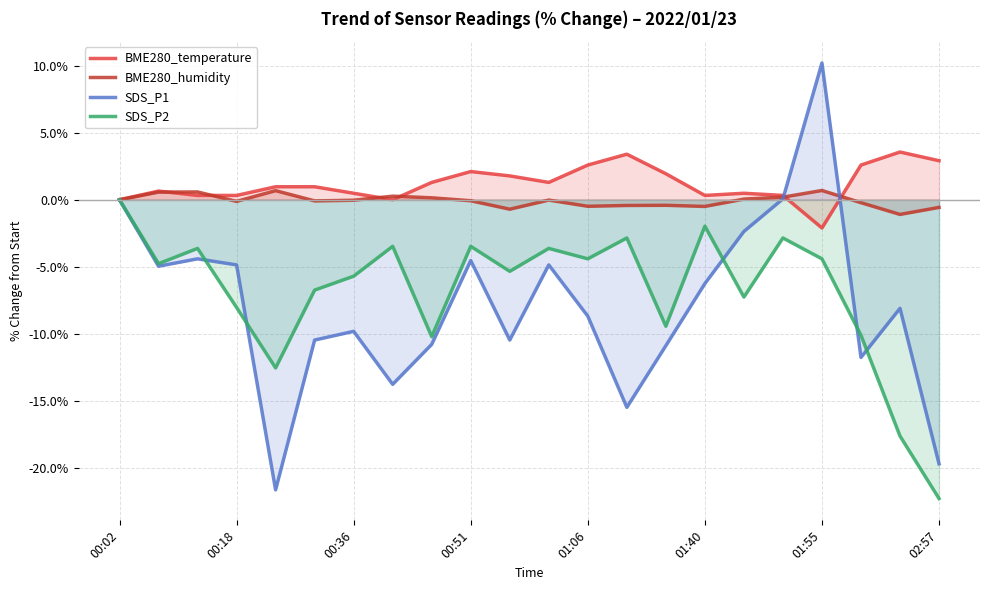

What is the total value across all series at 8?

-19.6